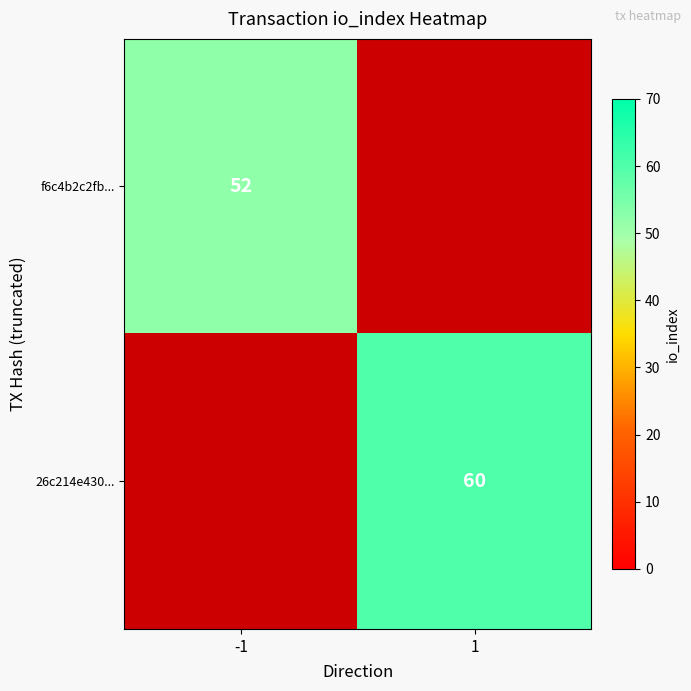

Is it true that f6c4b2c2fb... equals 72 at -1?

False